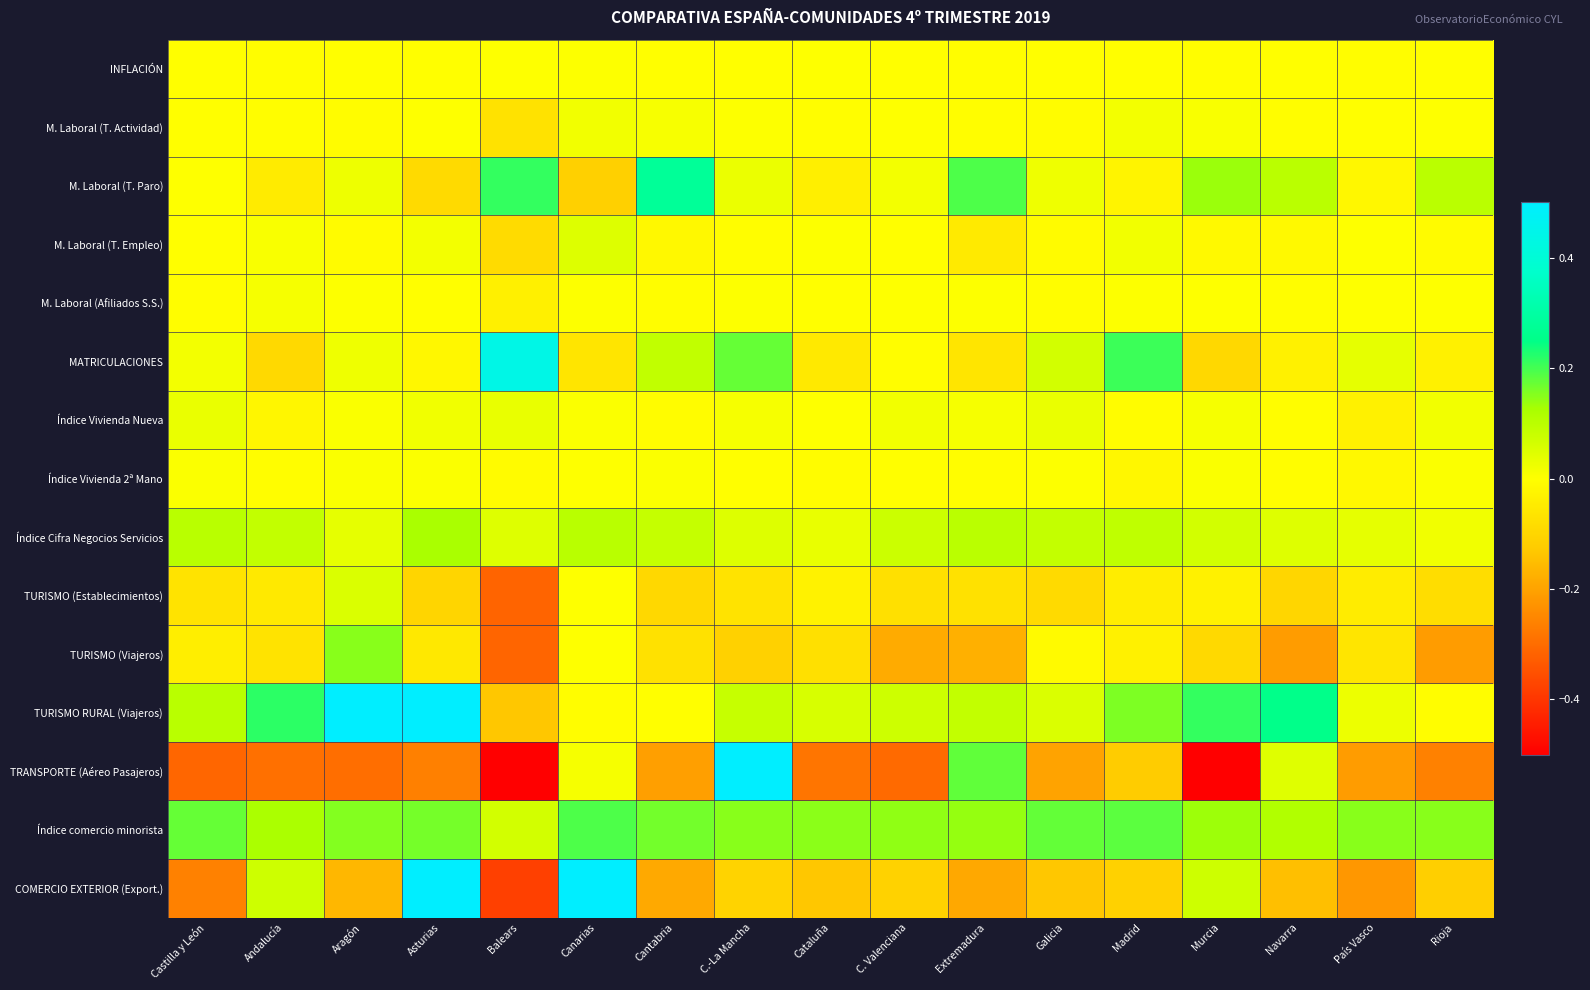

What is the spread (max minus min) of values at Rioja?

0.4